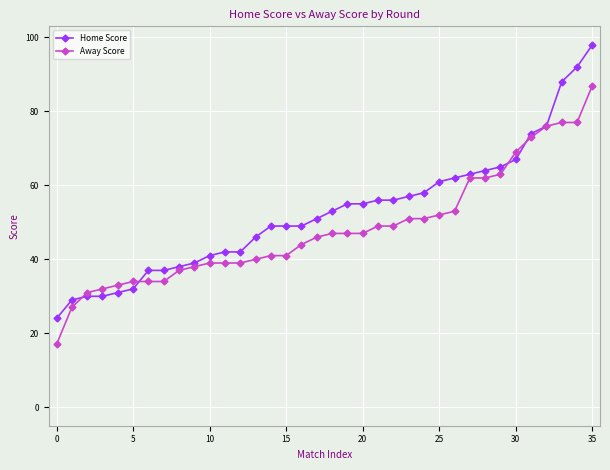

List the series in order of their peak value, highest first.

Home Score, Away Score